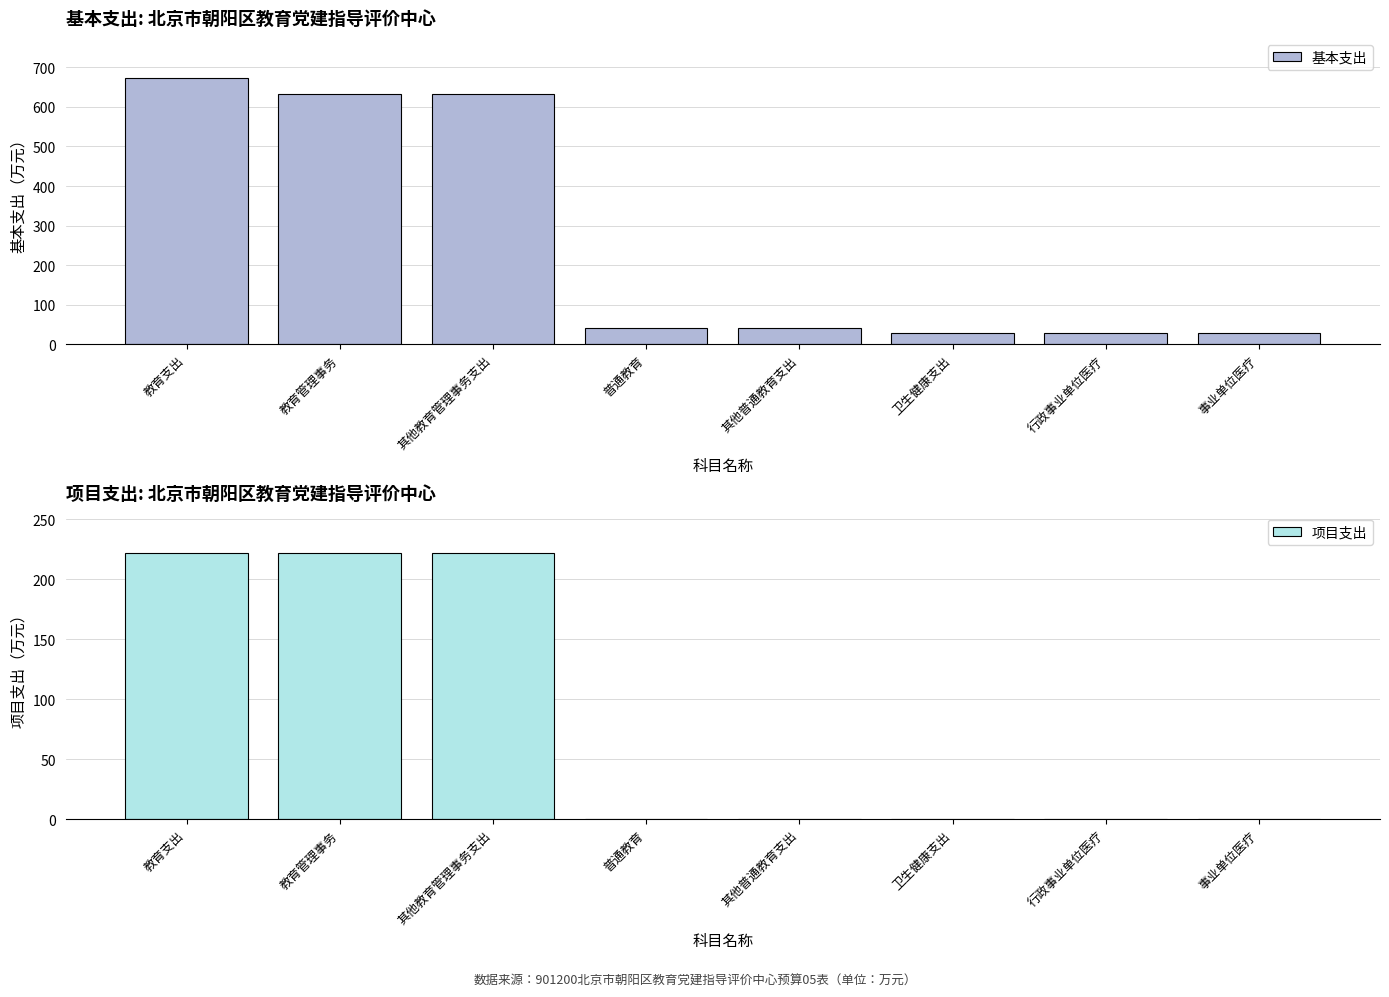

The 基本支出 series shows 7.3 at 卫生健康支出. True or false?

False